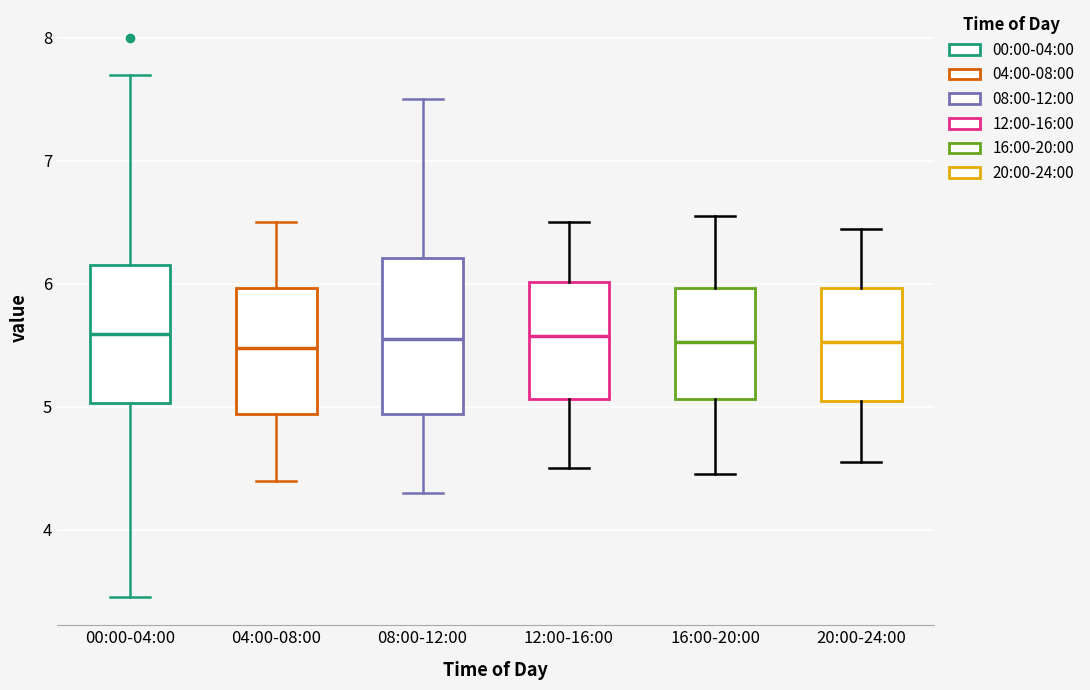

Comparing the boxes themselves (not the whiskers), which one is the tallest?

08:00-12:00